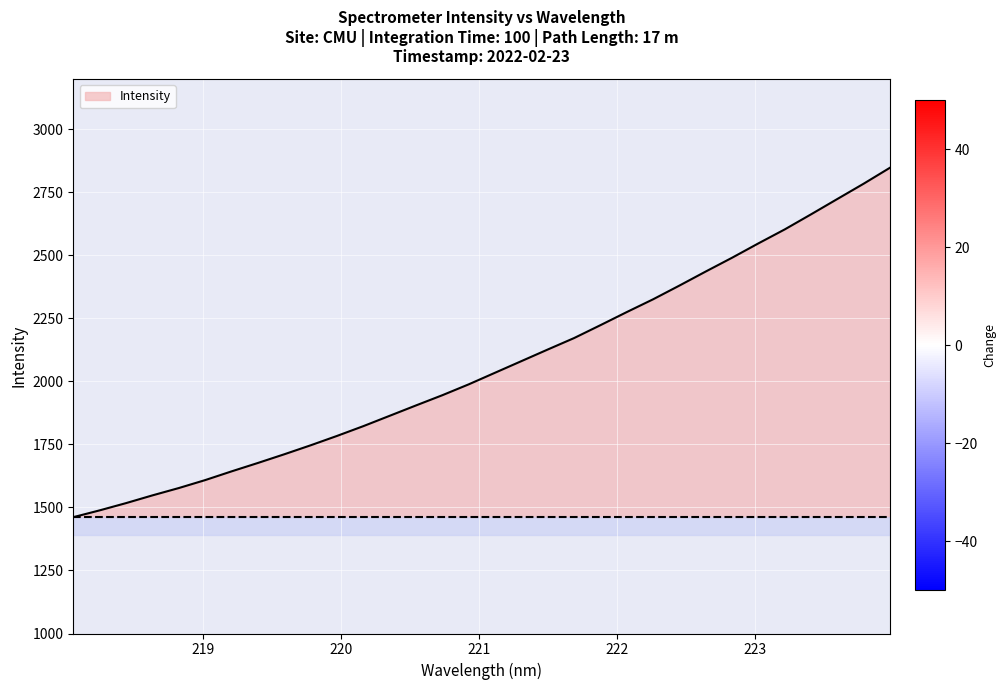

Reading left to right, list all the values displayed in this chart.

1461.6	1488.6	1517.4	1548.0	1577.1	1608.7	1643.3	1676.7	1711.1	1746.7	1783.9	1822.8	1863.9	1905.0	1945.6	1988.7	2034.8	2080.8	2126.9	2172.3	2223.5	2275.5	2326.2	2380.6	2436.4	2491.1	2548.1	2603.4	2663.3	2724.2	2784.9	2848.2